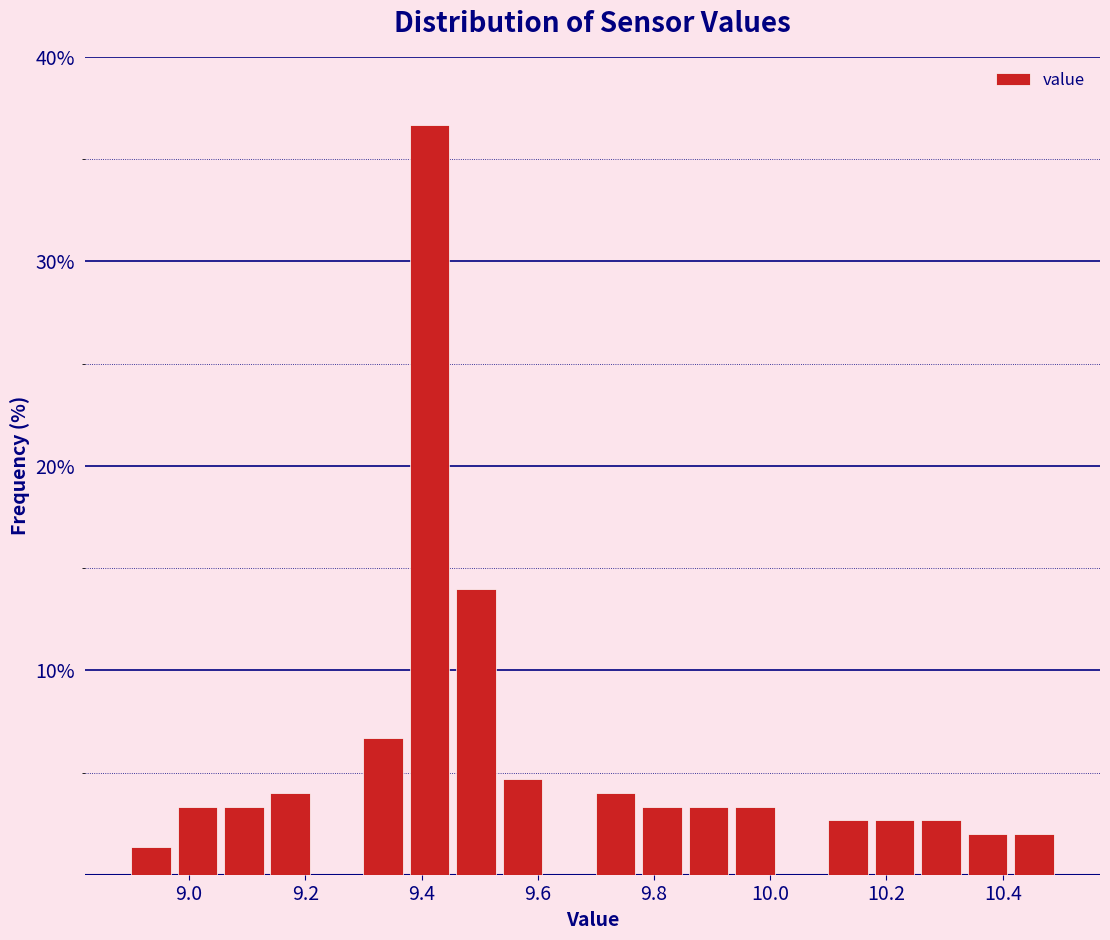

Reading left to right, transcribe this chart: for each bar, give the range it covers on the x-axis and its height. The values are not printed on the chart, so give them approximately, as read against the axis.

8.90 to 8.98: 1
8.98 to 9.06: 3
9.06 to 9.14: 3
9.14 to 9.22: 4
9.22 to 9.30: 0
9.30 to 9.38: 7
9.38 to 9.46: 37
9.46 to 9.54: 14
9.54 to 9.62: 5
9.62 to 9.70: 0
9.70 to 9.78: 4
9.78 to 9.86: 3
9.86 to 9.94: 3
9.94 to 10.02: 3
10.02 to 10.10: 0
10.10 to 10.18: 3
10.18 to 10.26: 3
10.26 to 10.34: 3
10.34 to 10.42: 2
10.42 to 10.50: 2